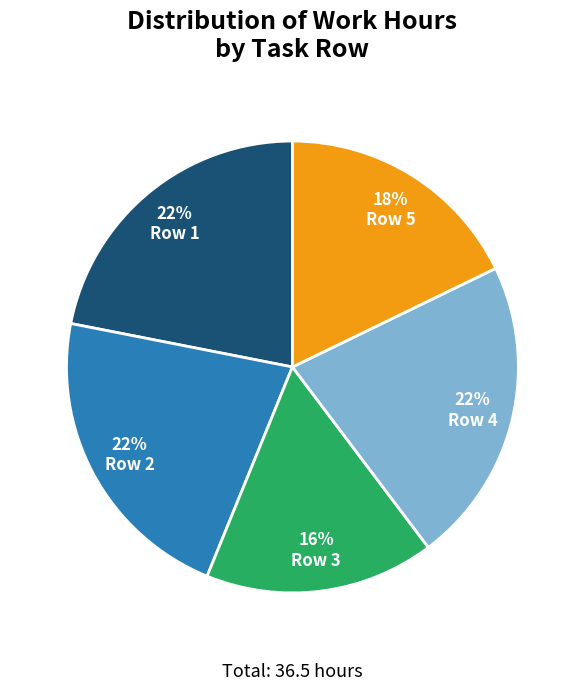

Does Row 2 represent more than half of the total?

No